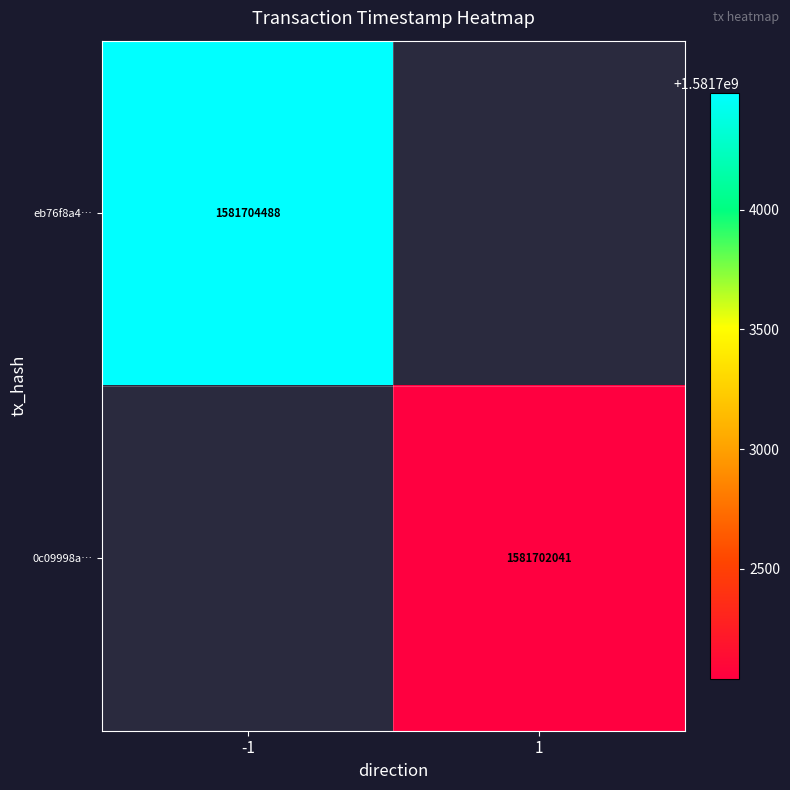

The value of 0c09998a… at 1 is 1581702041. True or false?

True